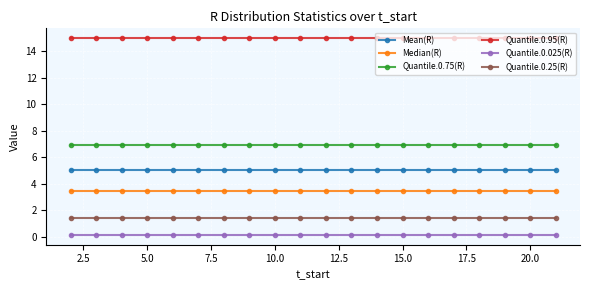

Does the chart display data point markers on the line(s)?

Yes